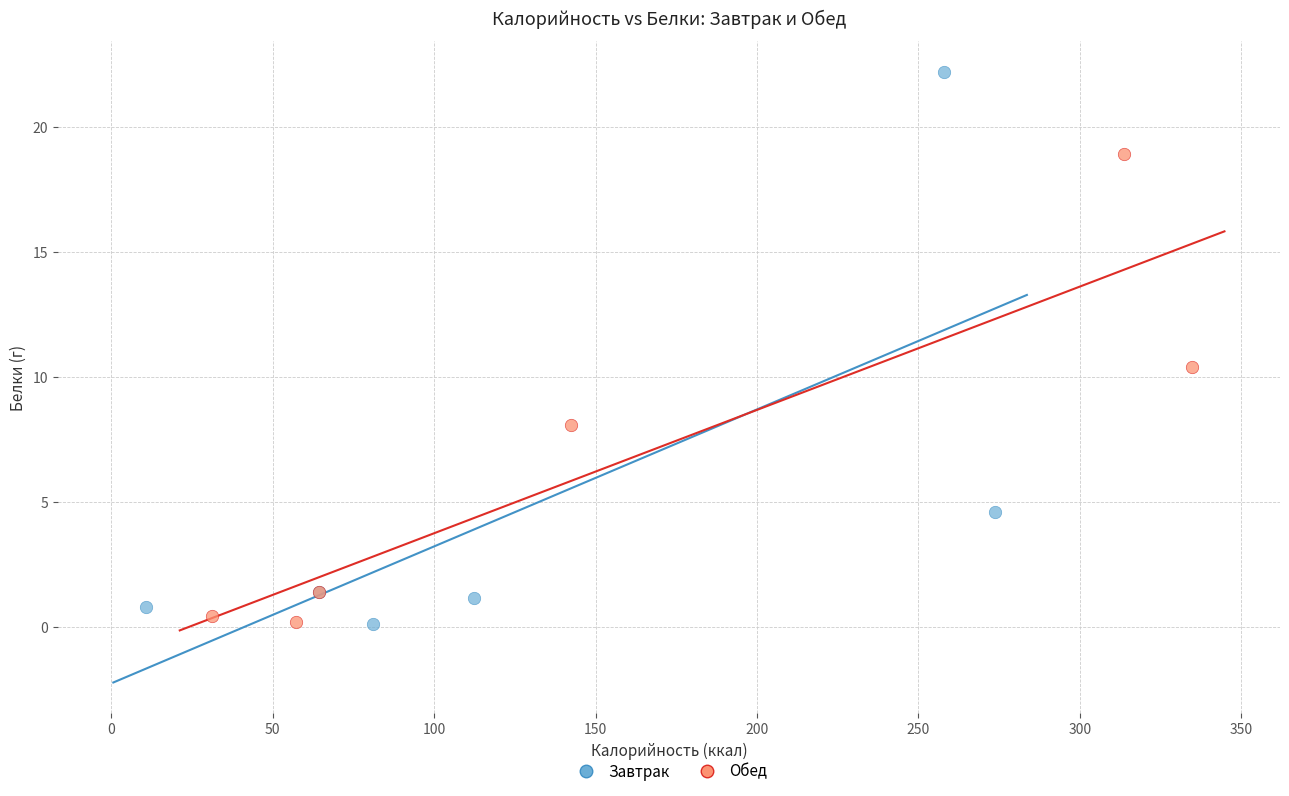

Which series reaches the maximum Y coordinate?

Завтрак